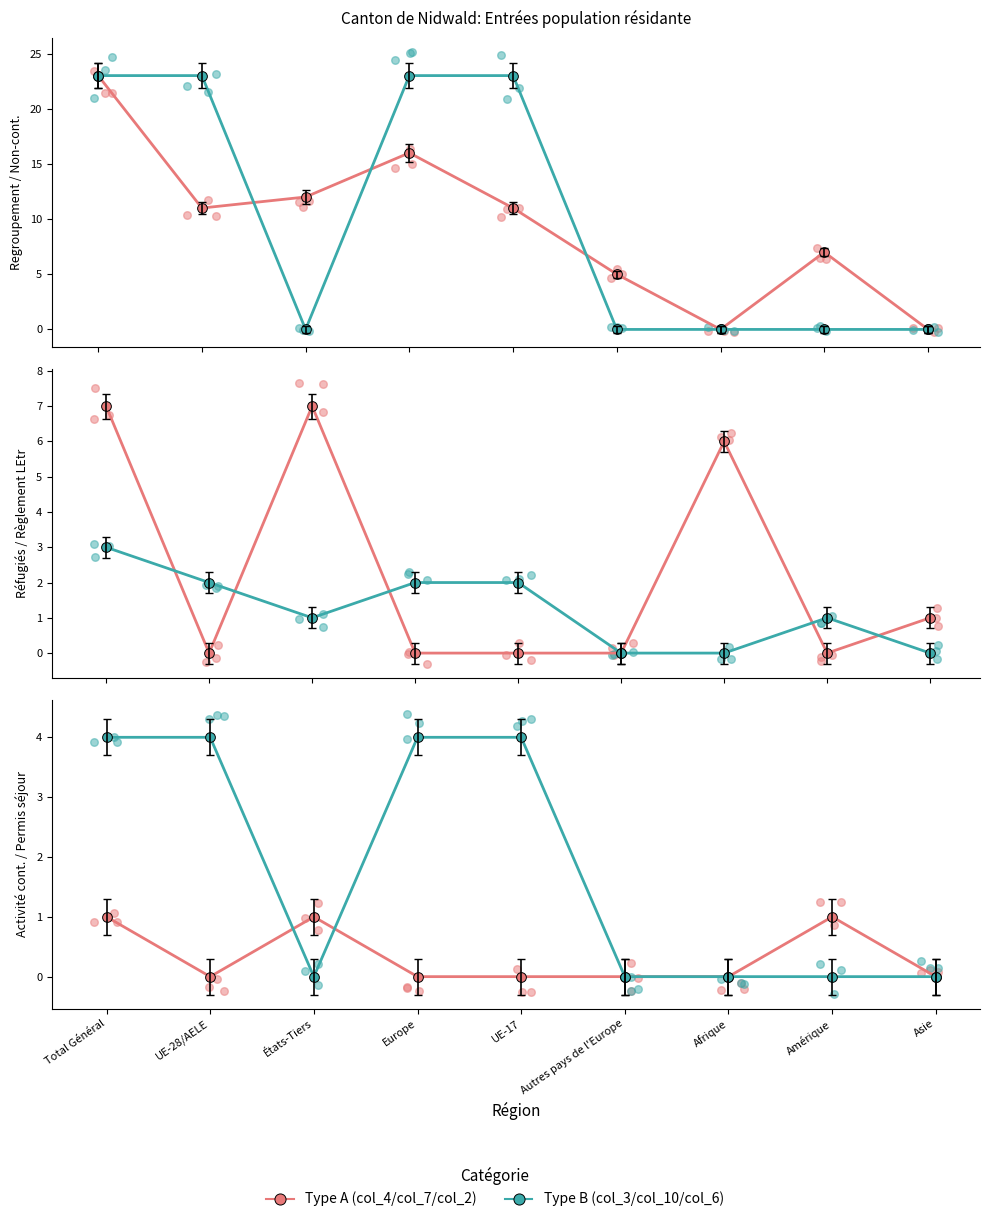

Which series has the widest spread of Y values?

Regroupement familial (col_4)